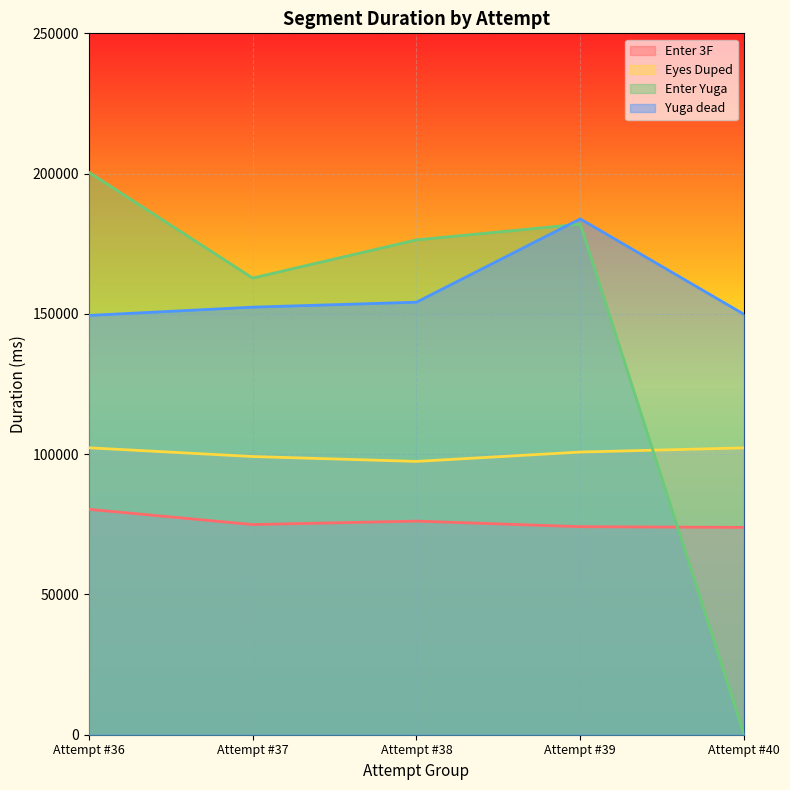

True or false: Yuga dead and Eyes Duped intersect in this chart.

False